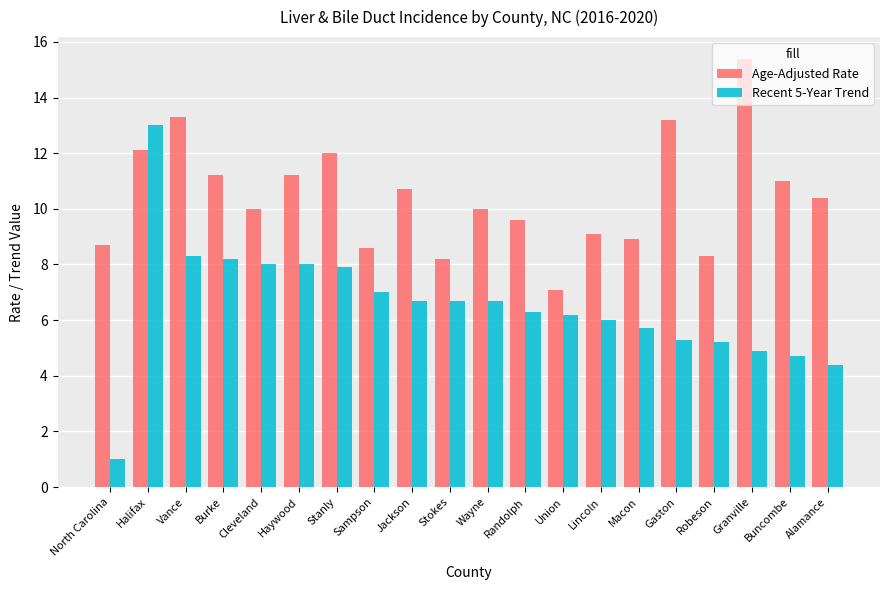

What are all the series names shown in the legend?

Age-Adjusted Rate, Recent 5-Year Trend